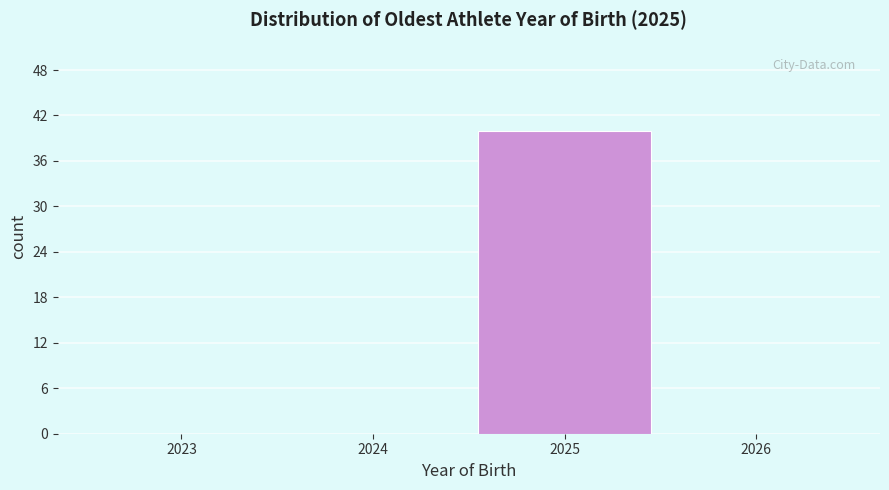

Reading right to left, list all the values displayed in this chart.

2026=0	2025=40	2024=0	2023=0